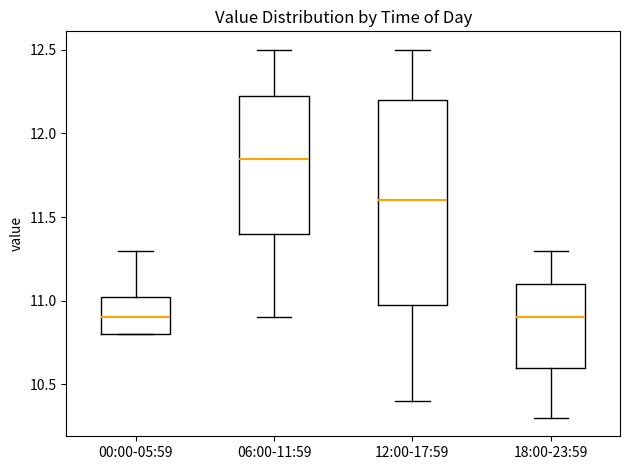

Reading left to right, read every box against the y-axis: the position of its median line, the range the box covers, and the ends of its whiskers. The values are not printed on the chart, so give them approximately, as read against the axis.

00:00-05:59: median 10.90, box 10.80 to 11.05, whiskers 10.80 to 11.30
06:00-11:59: median 11.85, box 11.40 to 12.25, whiskers 10.90 to 12.50
12:00-17:59: median 11.60, box 11.00 to 12.20, whiskers 10.40 to 12.50
18:00-23:59: median 10.90, box 10.60 to 11.10, whiskers 10.30 to 11.30